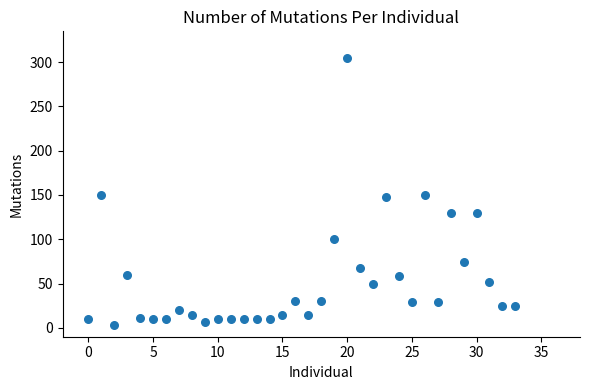

What is the range of Y values (max minus min)?

301.5